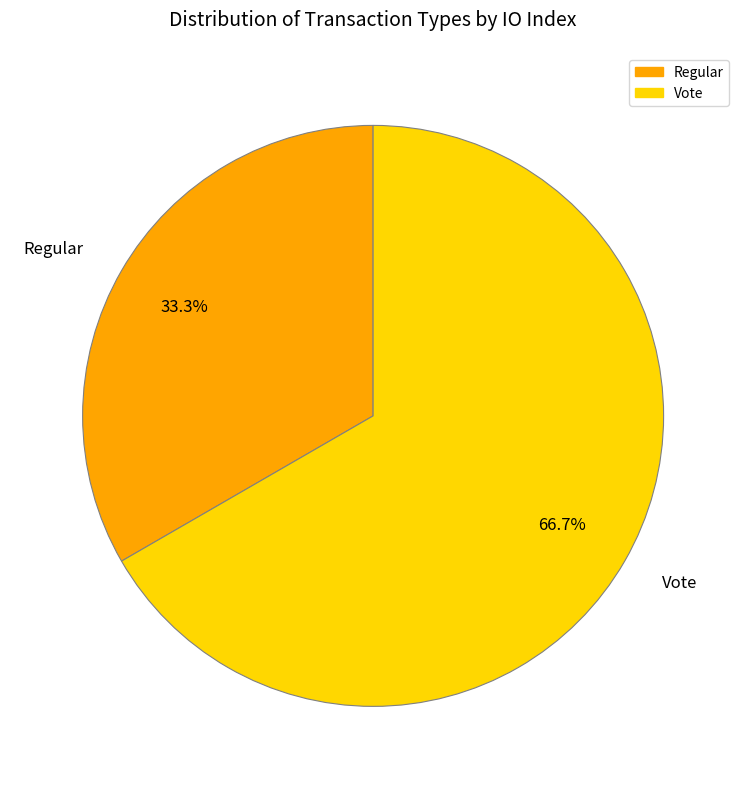

Which category has the biggest portion of the pie?

Vote